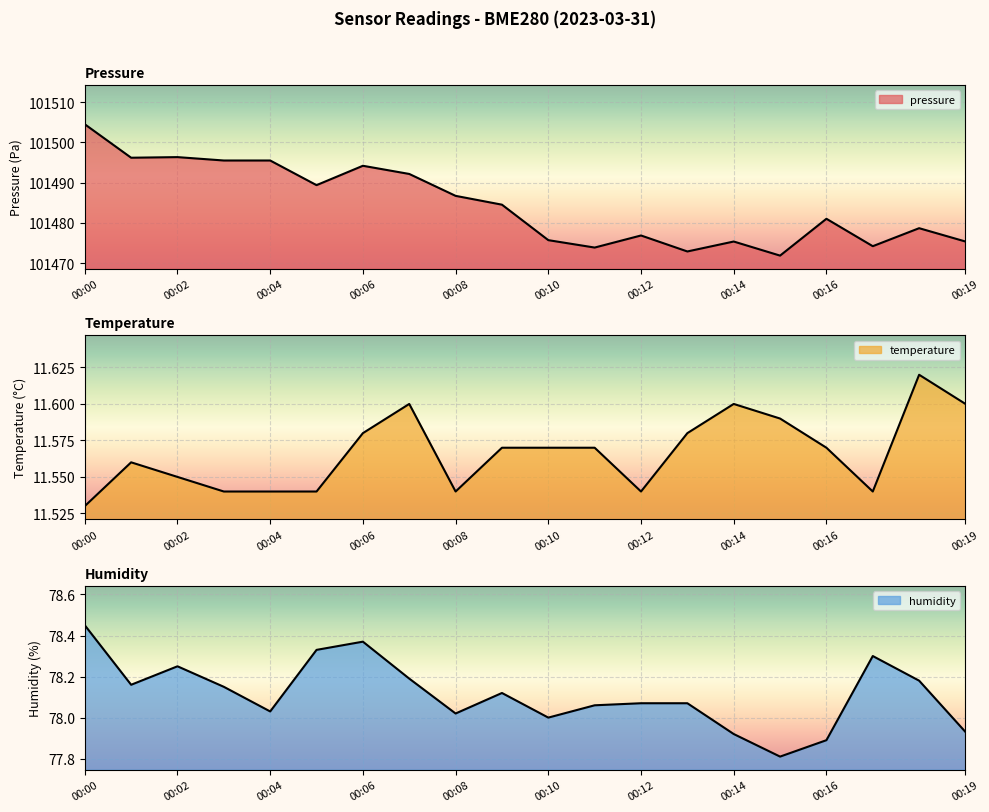

The temperature series shows 11.5 at 00:04. True or false?

True